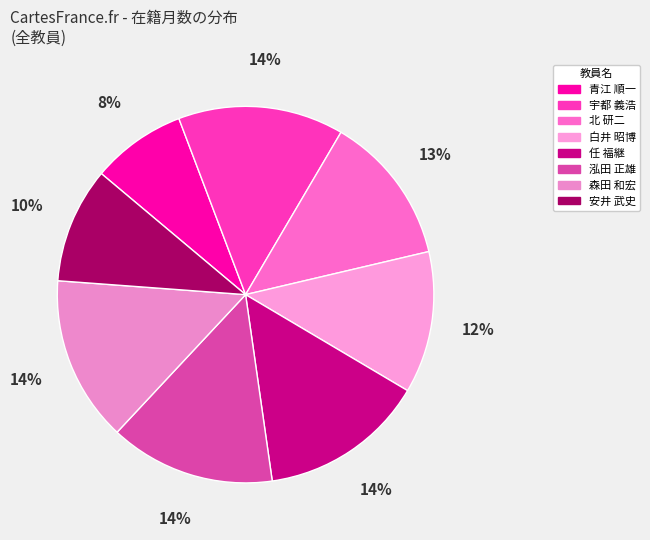

What percentage is the 任 福継 slice, to the nearest percent?

14%